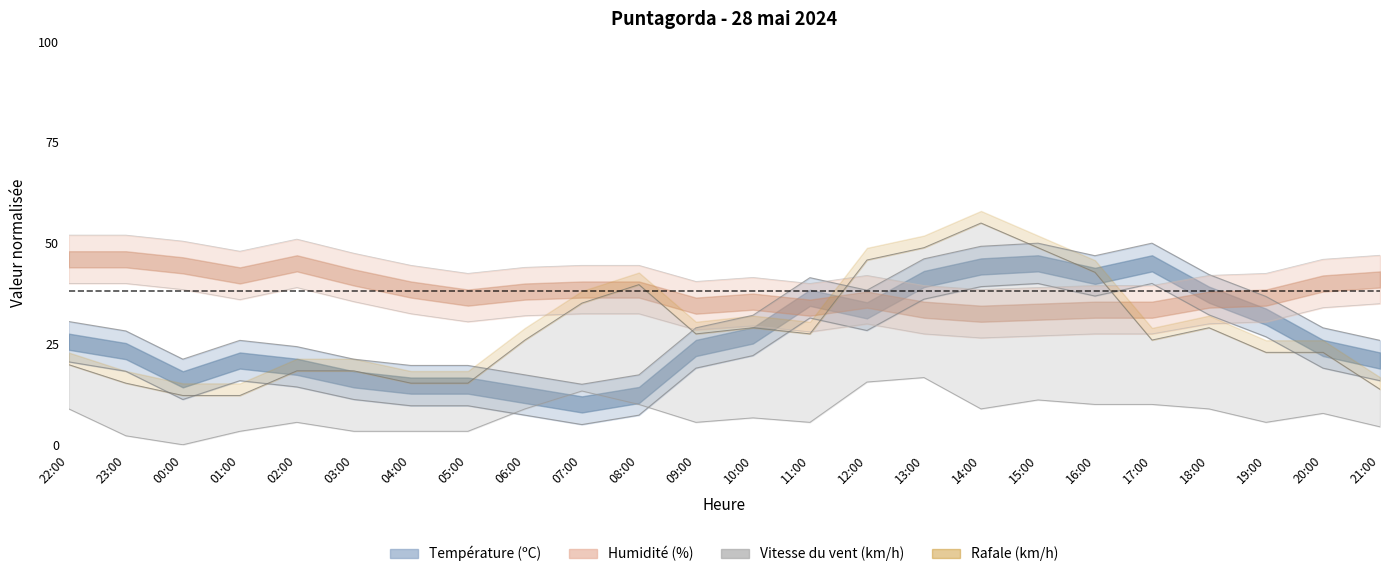

What position from the right is 23:00?

23